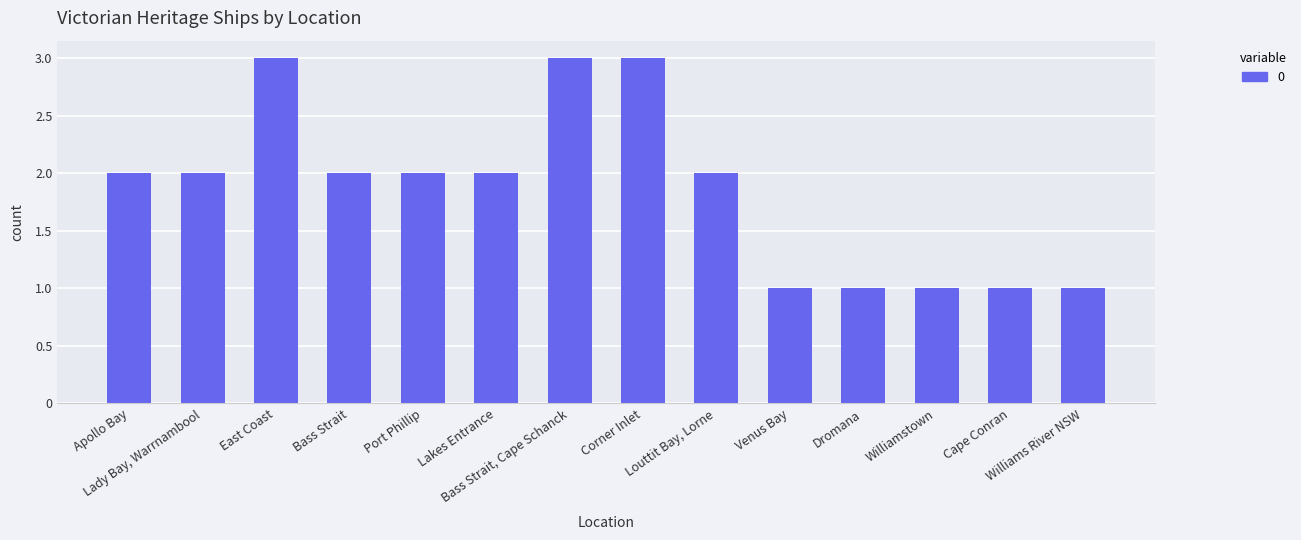

What is the greatest value displayed?

3